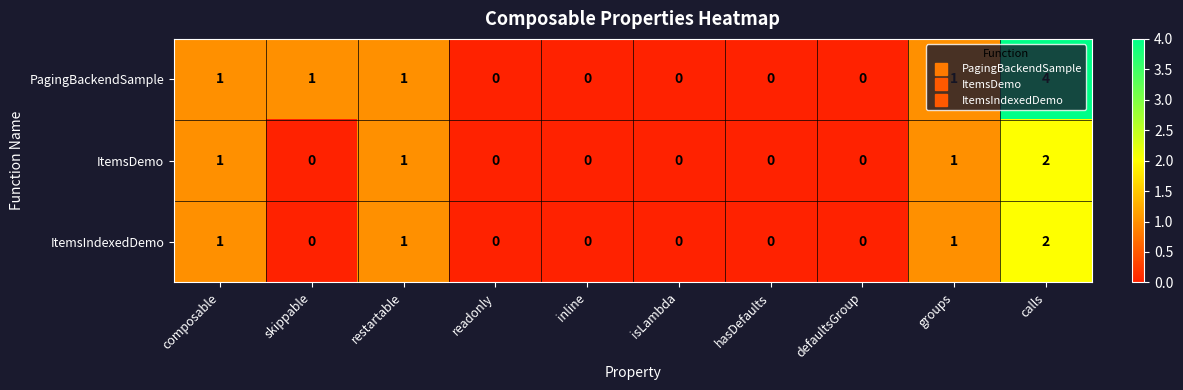

What is the difference between the maximum and minimum values in the PagingBackendSample series?

4